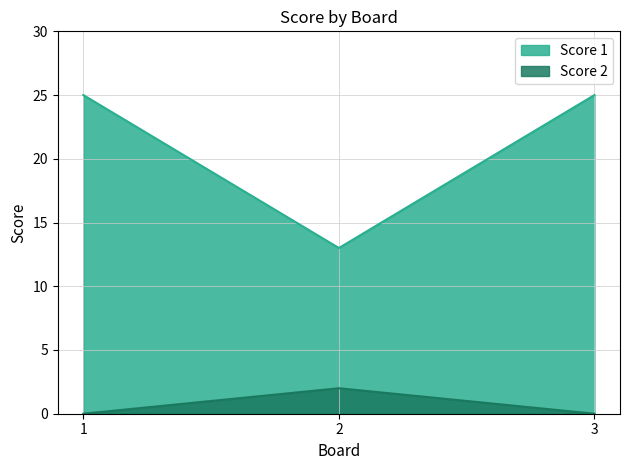

Is it true that Score 1 equals 4 at 2?

False